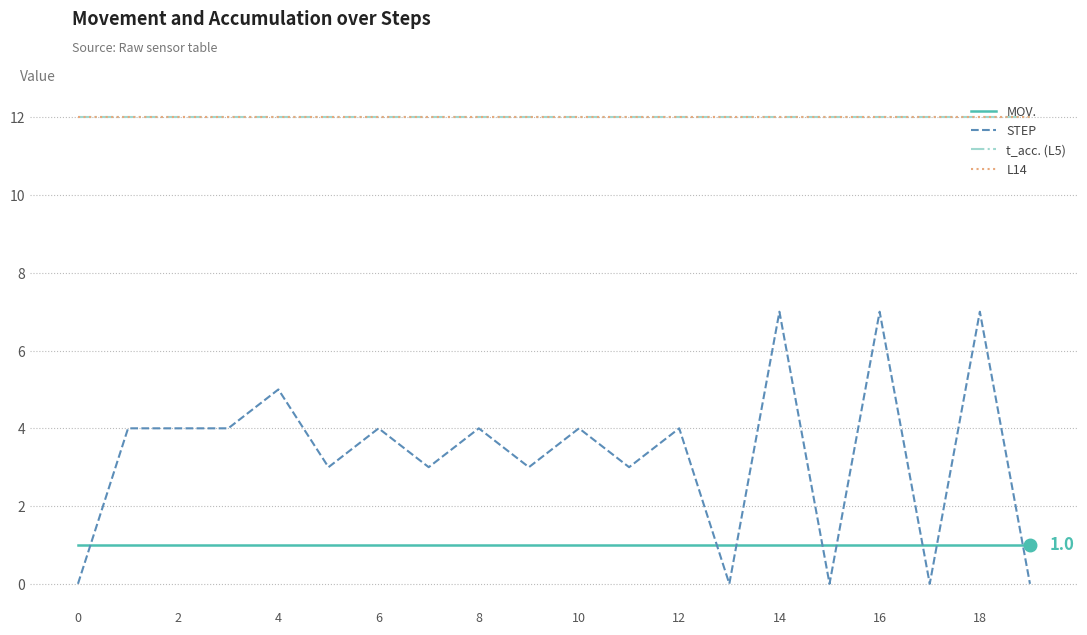

Does the chart display data point markers on the line(s)?

No